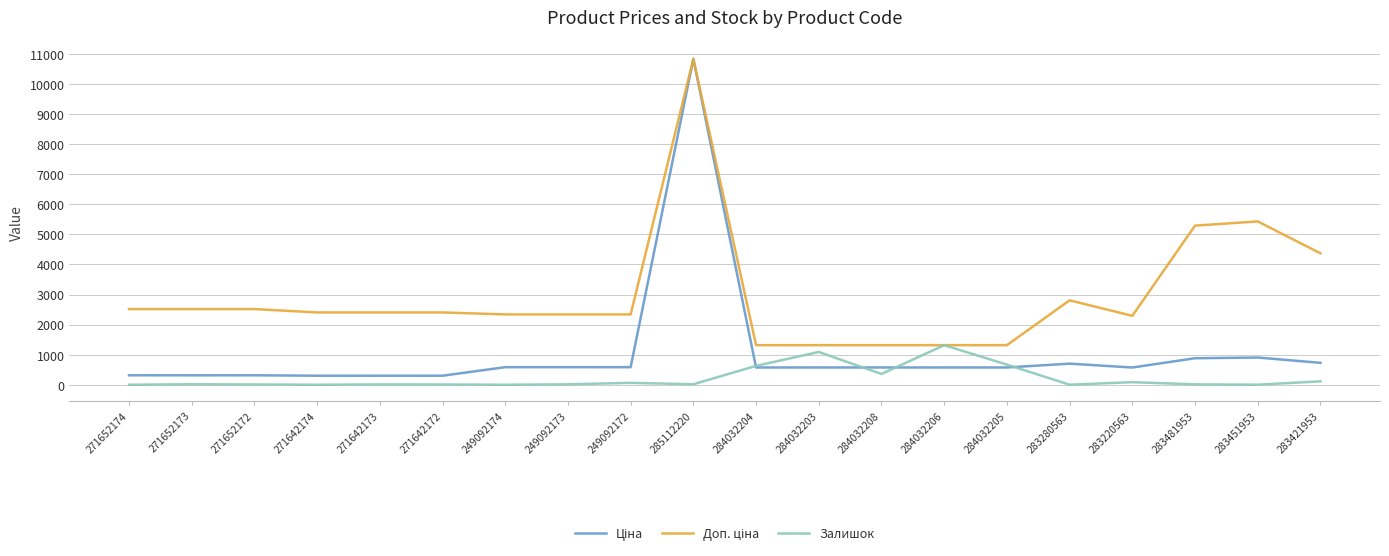

True or false: Залишок has a value of 807.3 at 271652174.

False